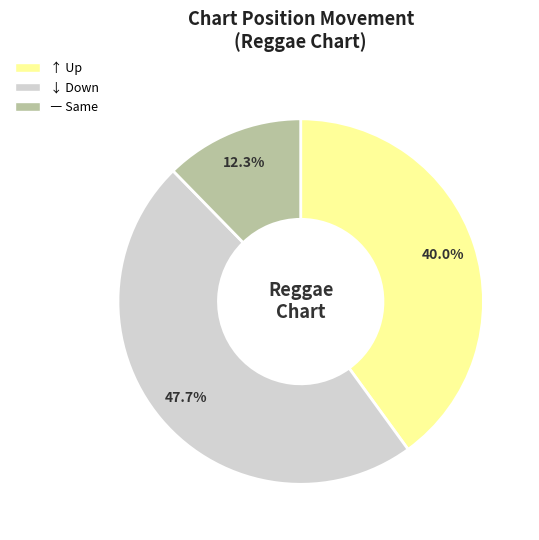

Which slice is the smallest?

― Same